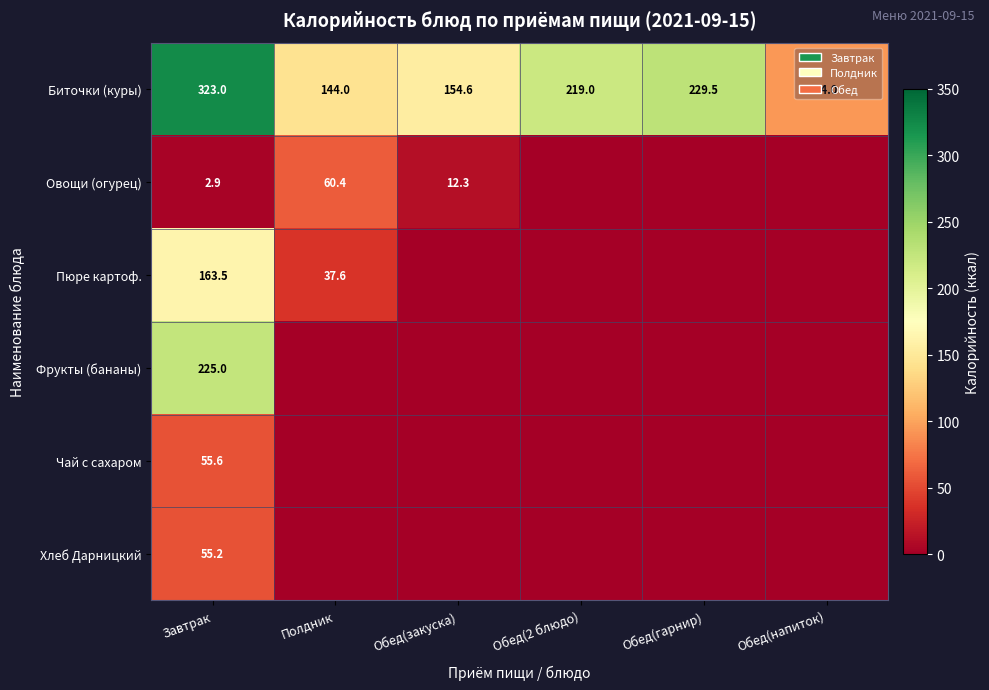

At how many categories does at least one series exceed 25?

6